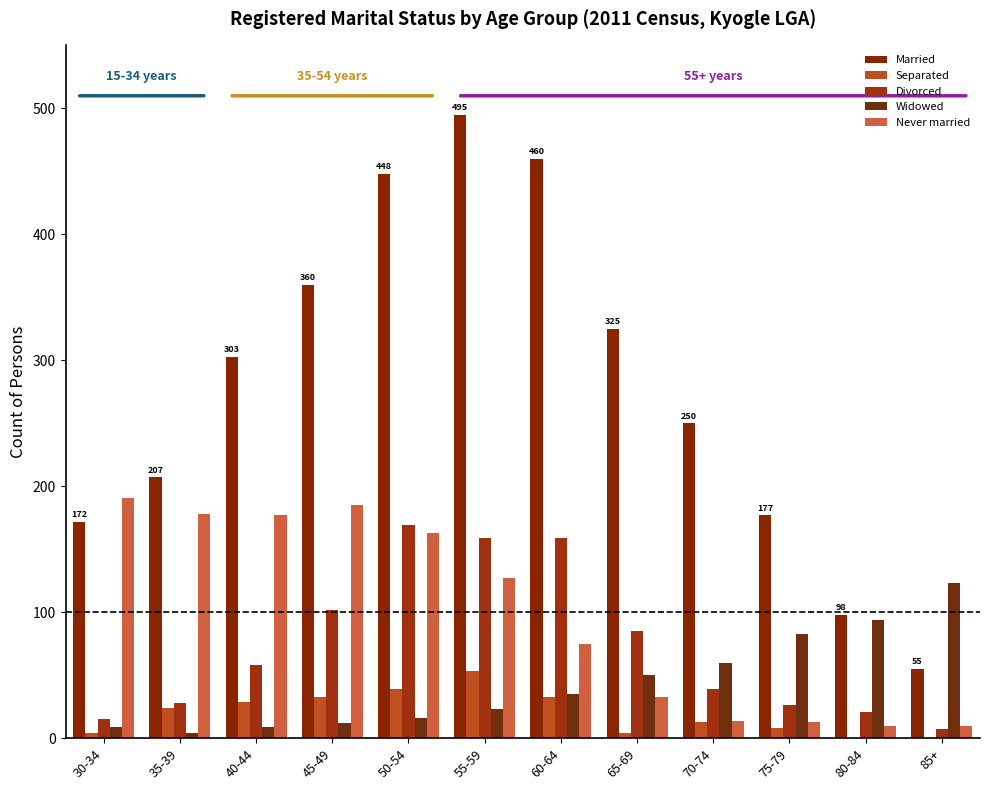

How many groups of bars are there?

12